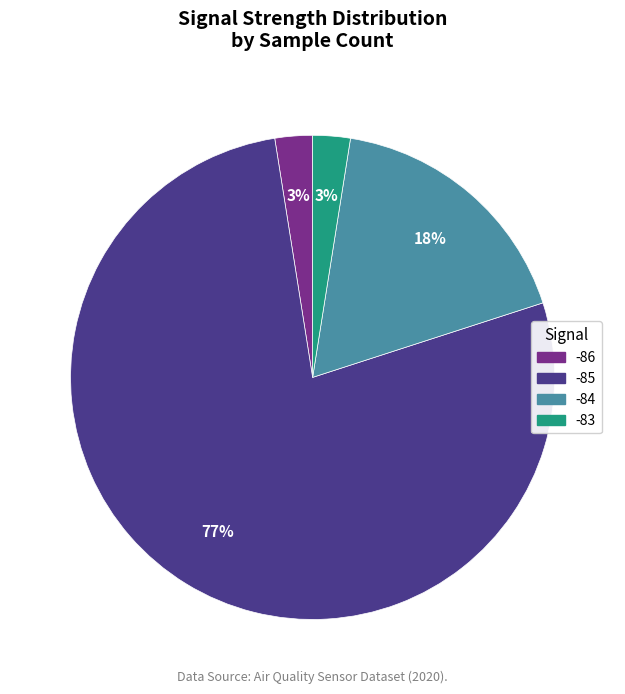

To the nearest percent, what is the average slice percentage?

25%